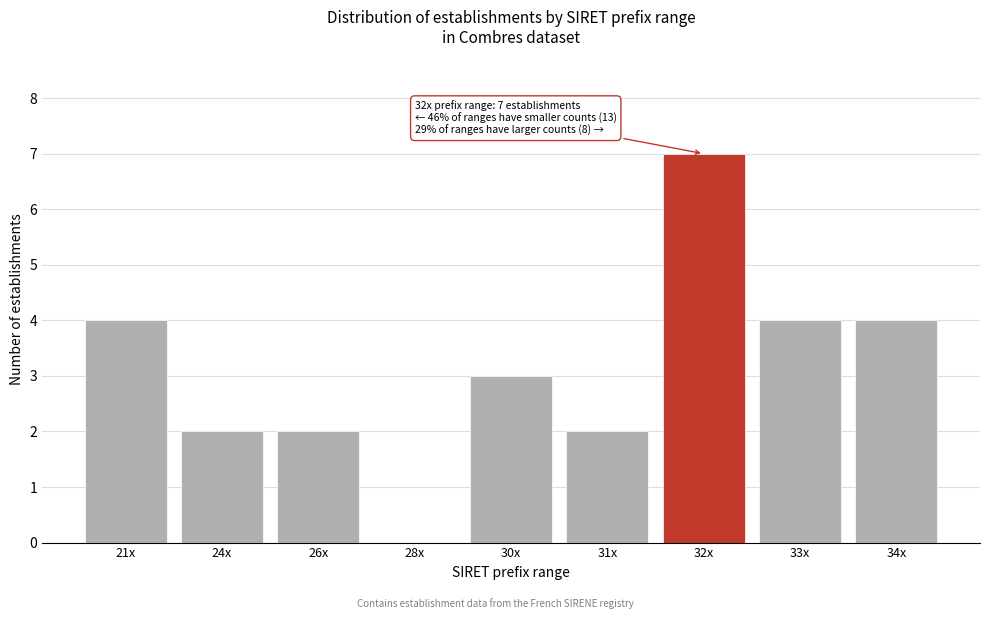

Reading left to right, list all the values displayed in this chart.

21x=4	24x=2	26x=2	28x=0	30x=3	31x=2	32x=7	33x=4	34x=4